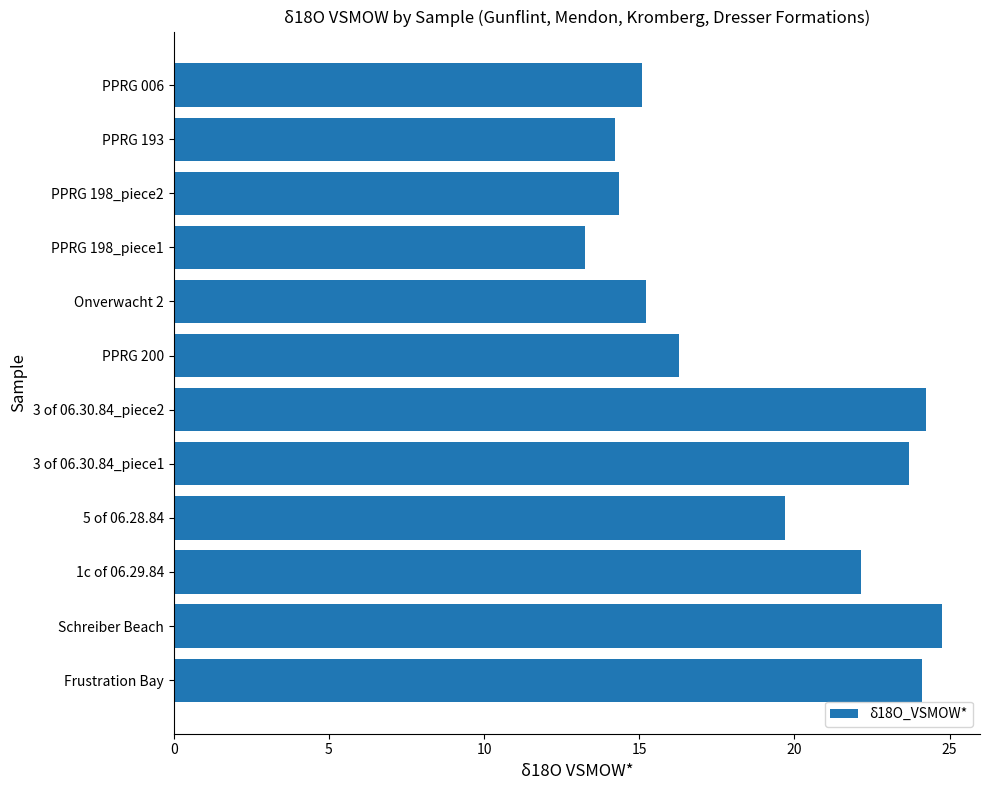

Is it true that the value at PPRG 198_piece2 is 4.2?

False